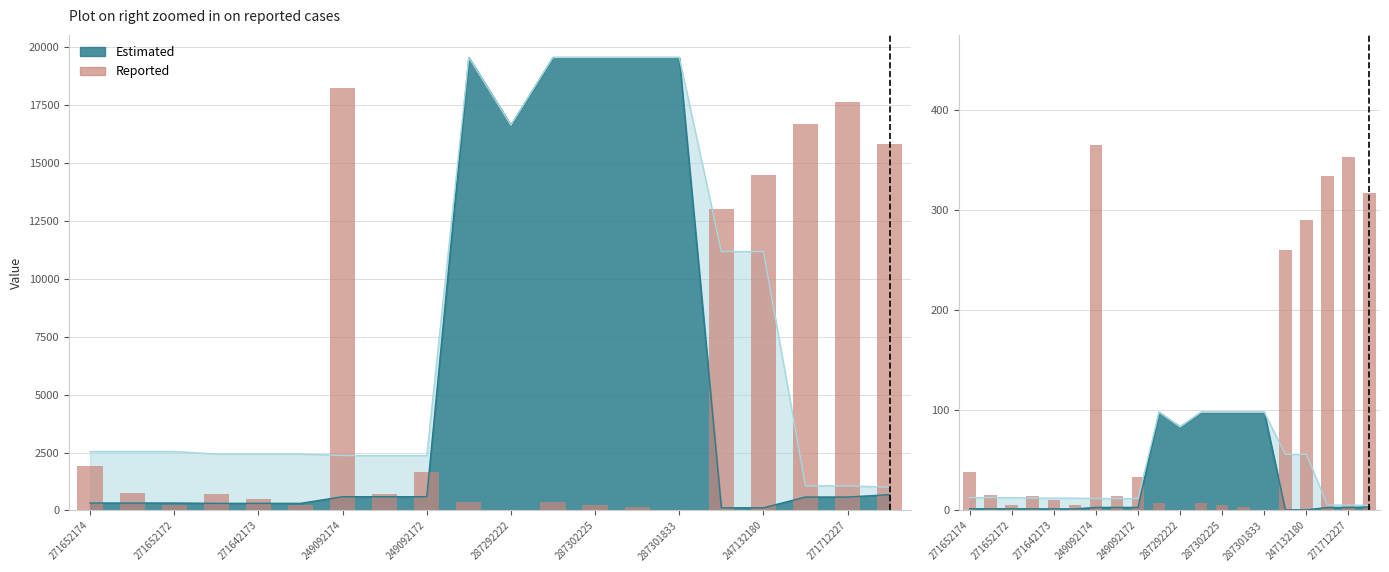

How many bars are there in total?

20